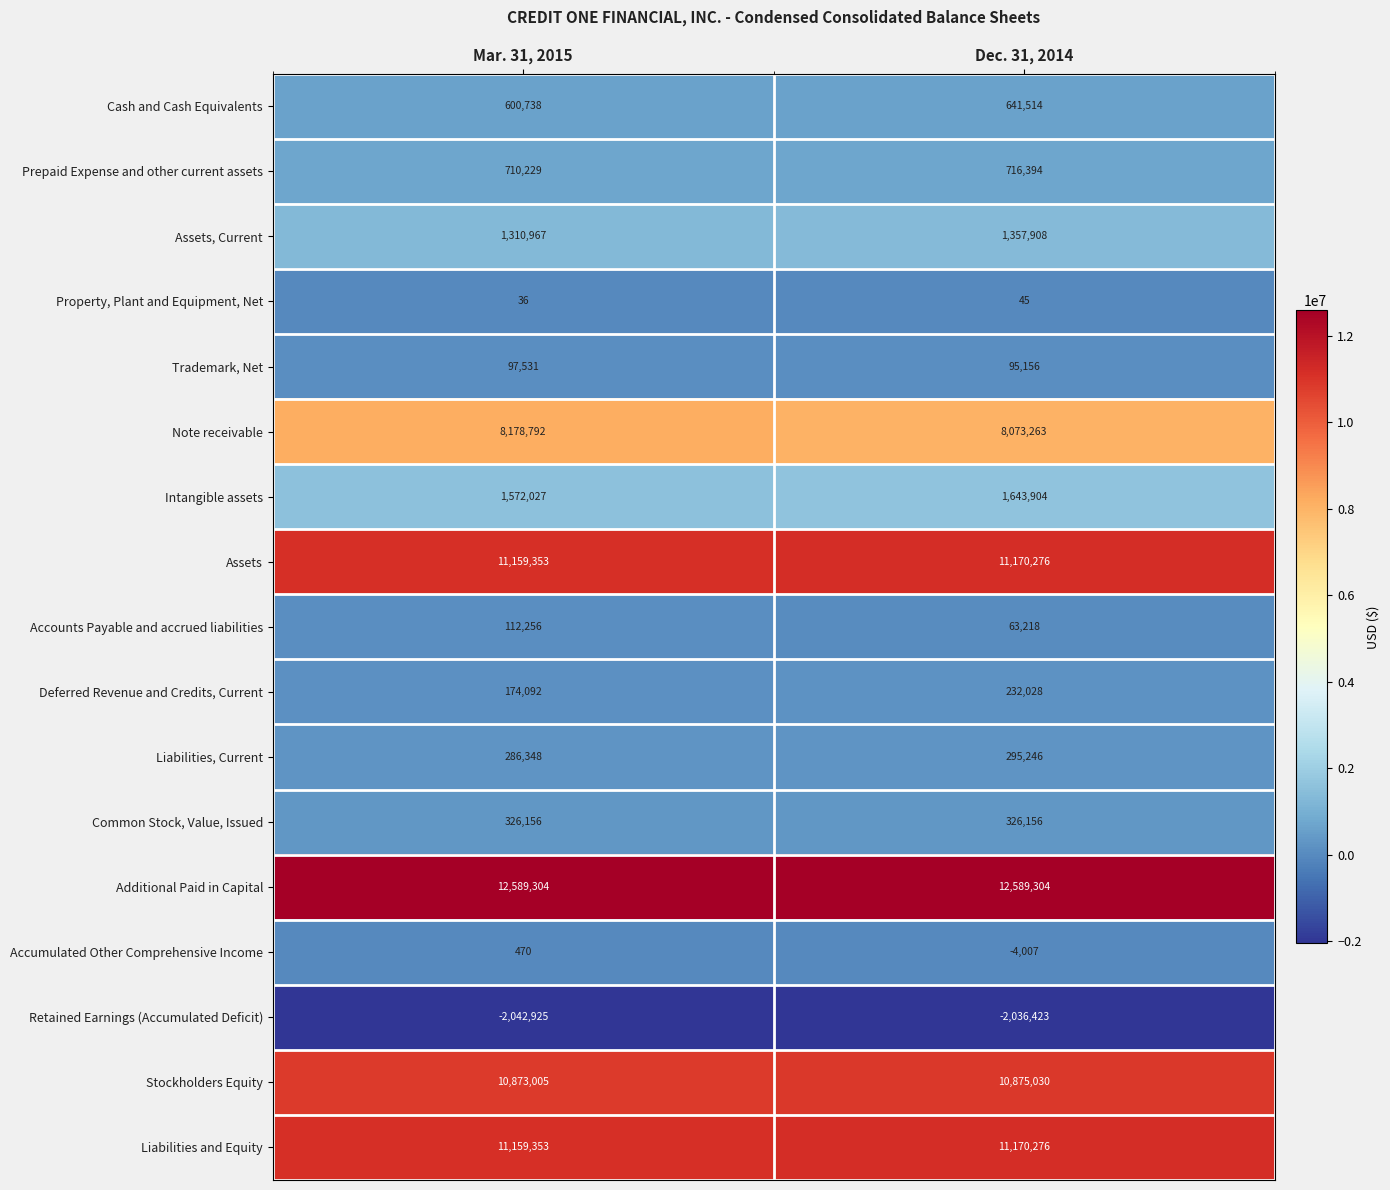

Which series has the widest spread of values?

Note receivable